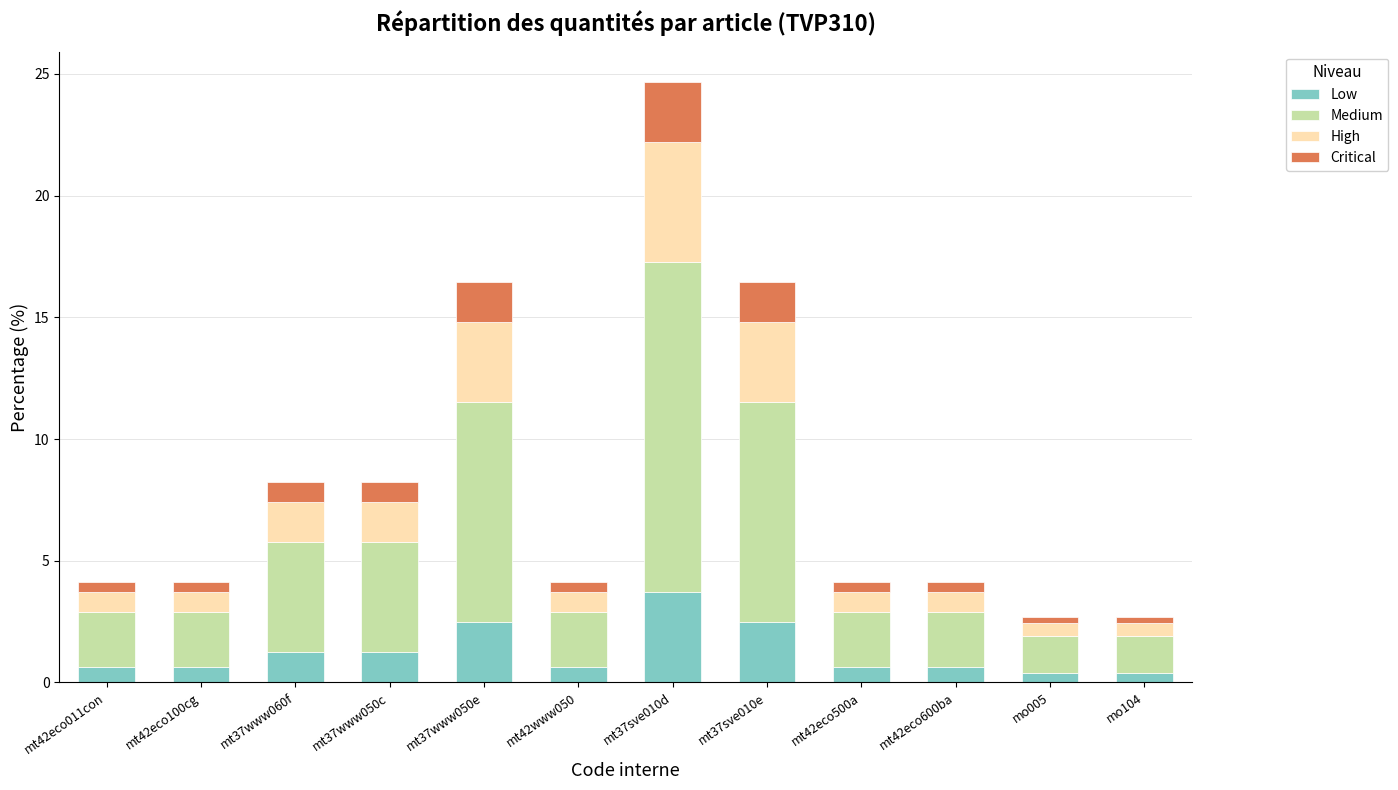

What is the sum of the Low values at mt37www060f and mt37sve010e?

3.7